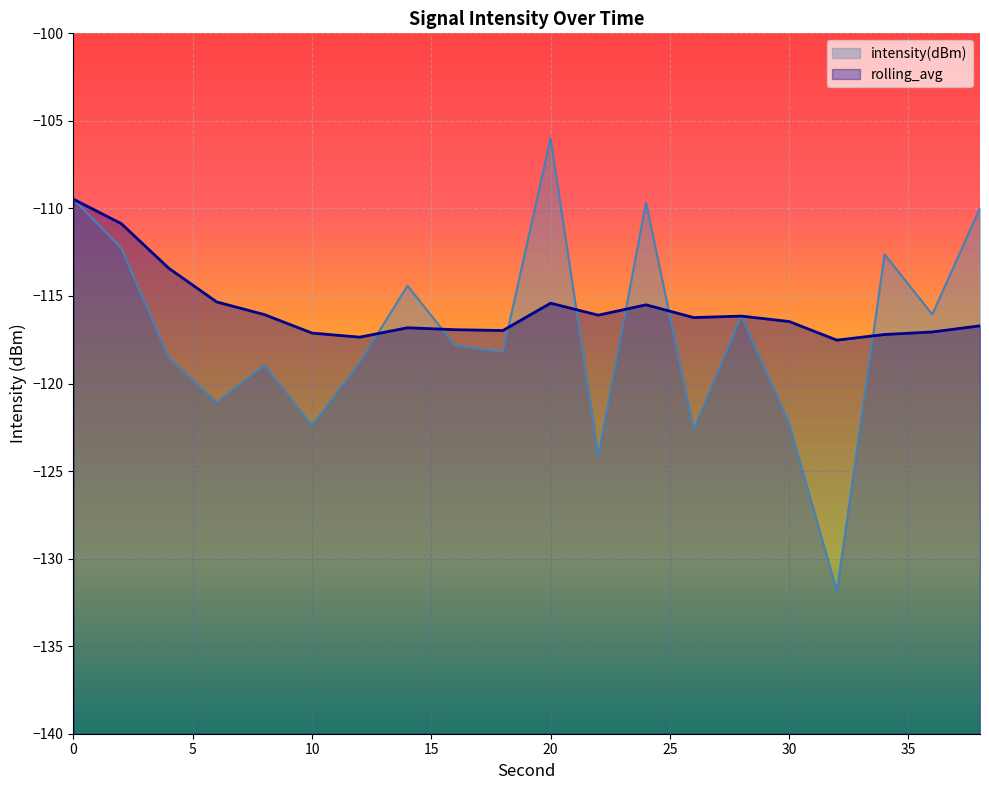

At which label is intensity(dBm) closest to -118?

16